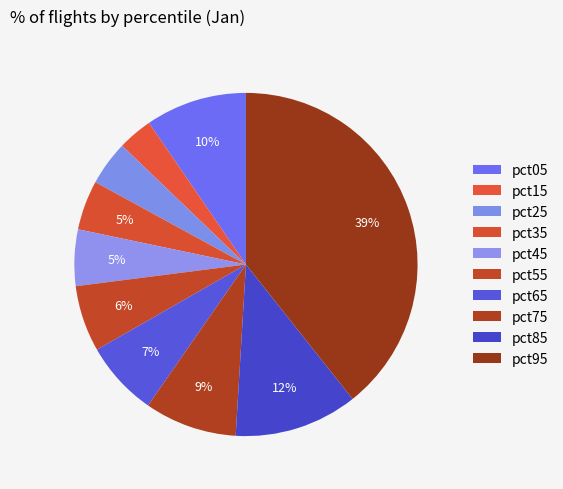

To the nearest percent, what is the difference between the pct35 and pct75 slice percentages?

4%